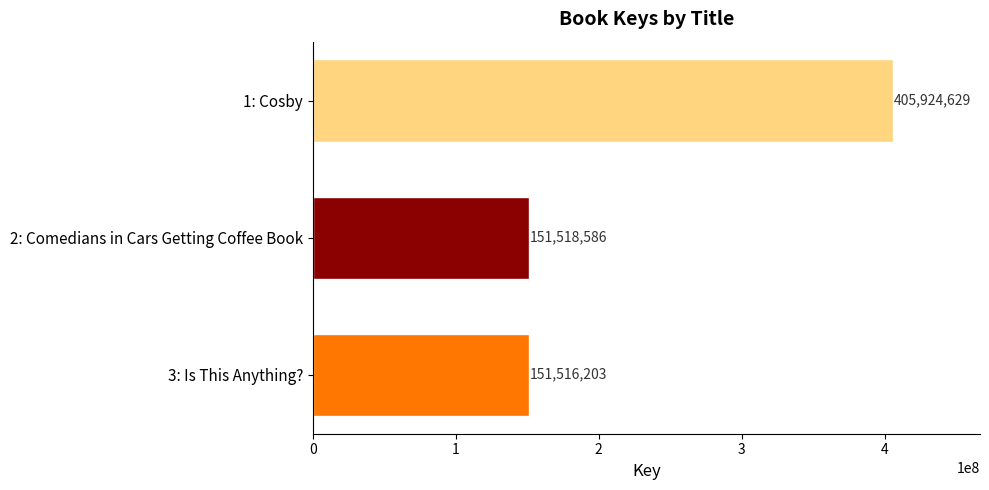

How many distinct data groups are displayed?

1